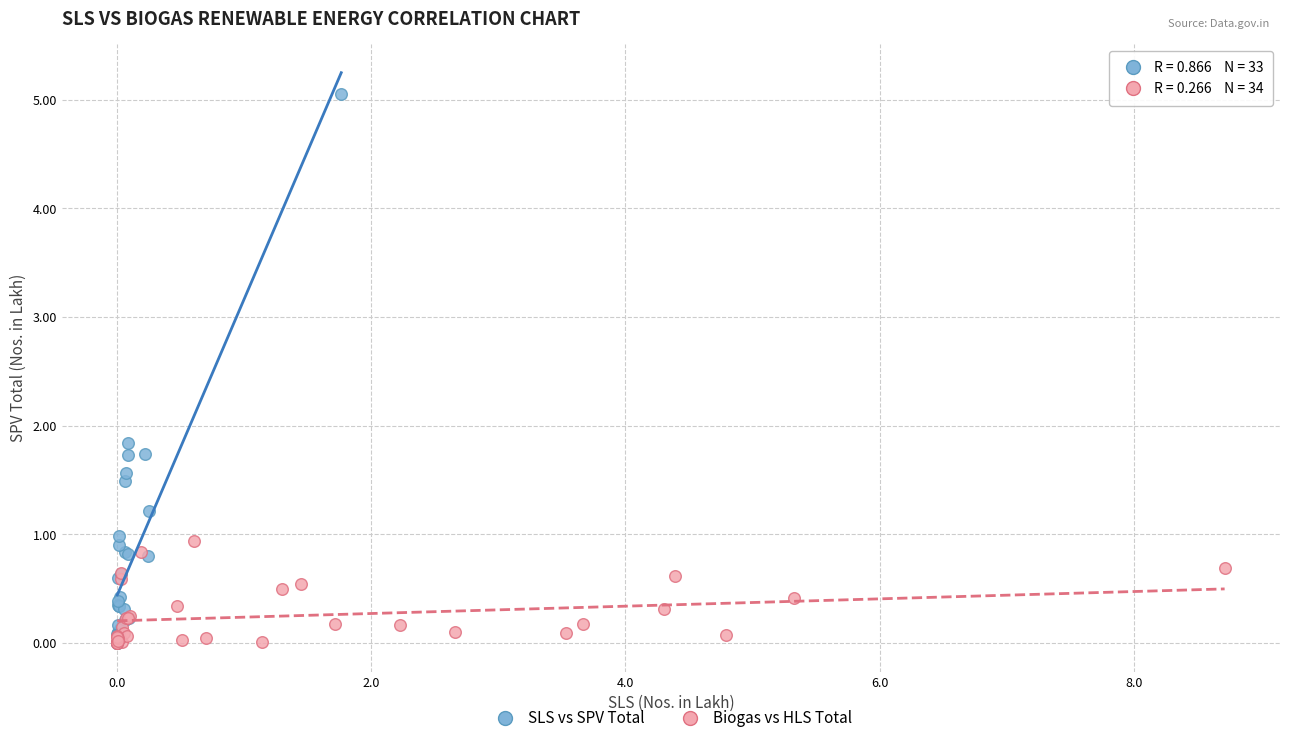

Which series reaches the maximum Y coordinate?

SLS vs SPV Total